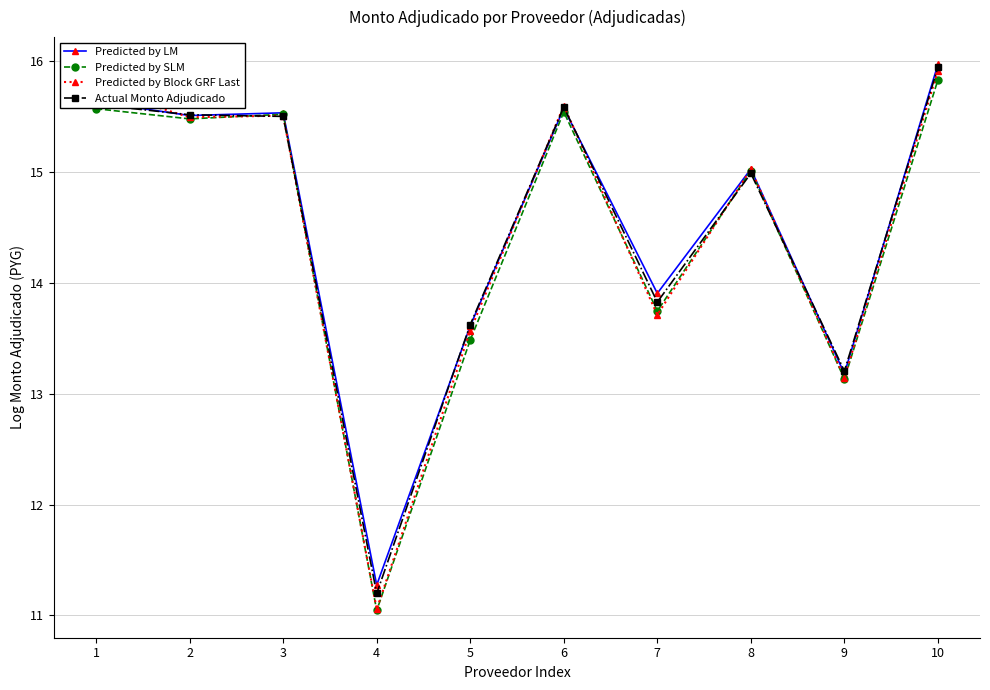

At which label is Predicted by Block GRF Last closest to 13?

9